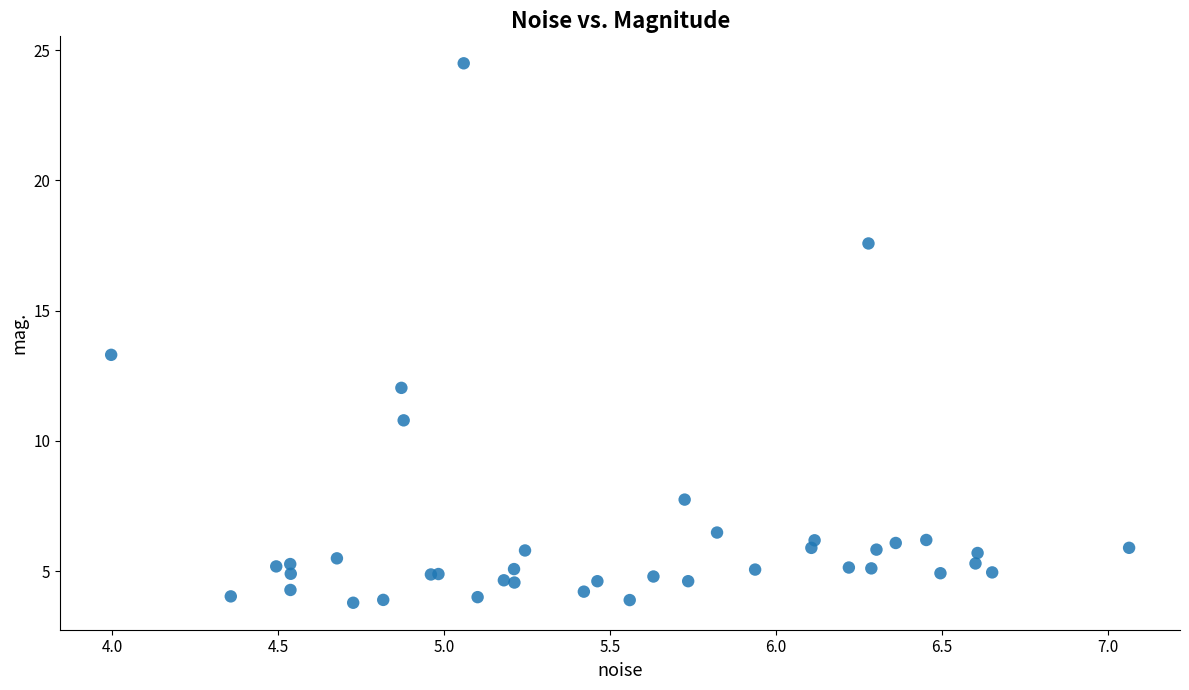

What Y value in the scatter plot is closest to 14?

13.3